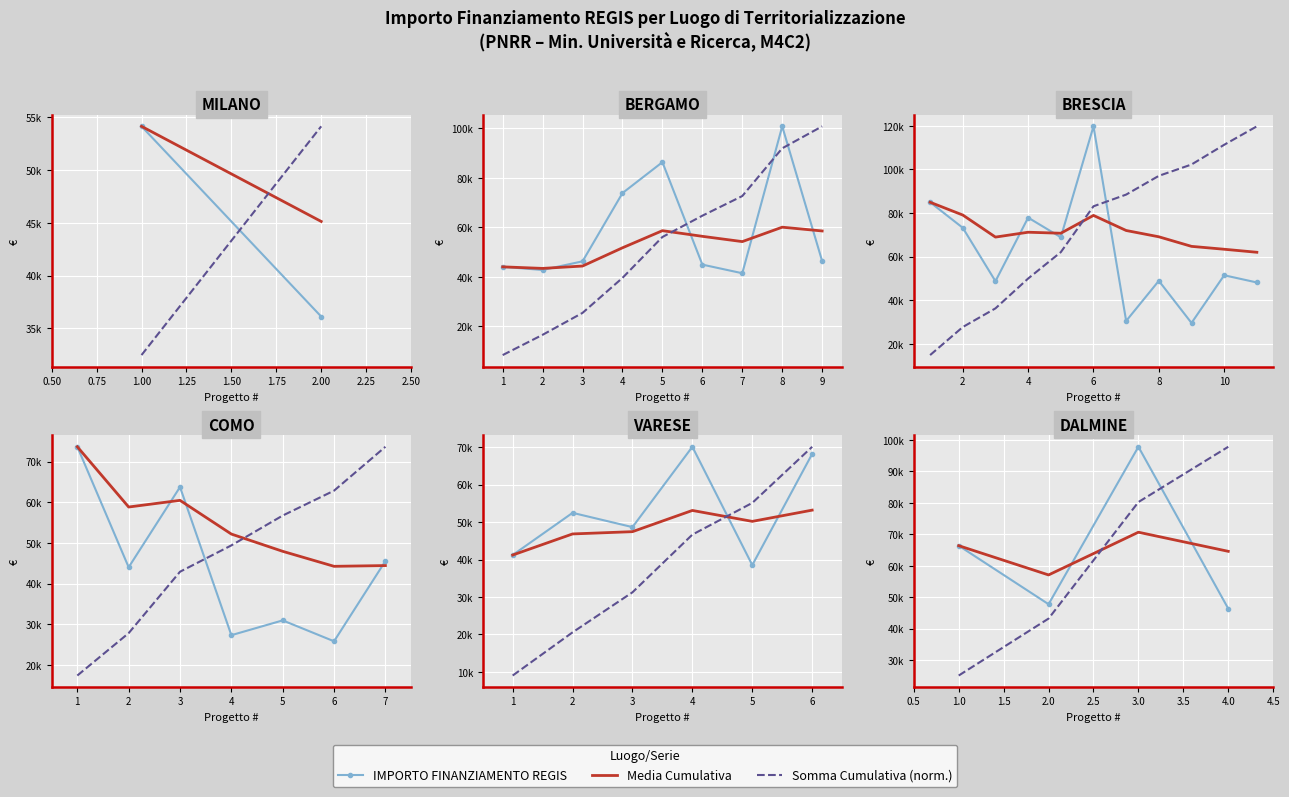

At which category is the sum across all series the highest?

3.0